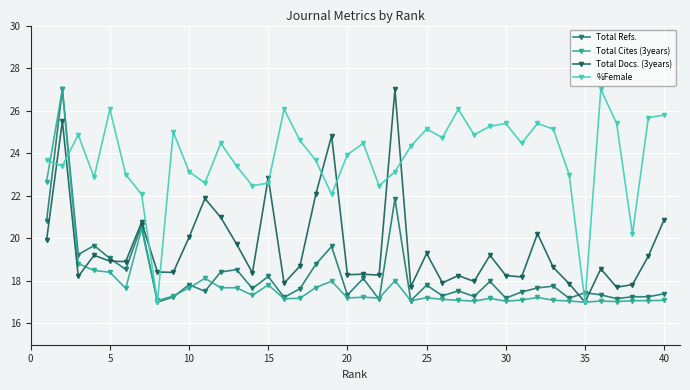

Reading left to right, what are all the values shown in this chart?

Total Refs.: 20.8	27.0	19.2	19.7	19.1	18.5	20.6	17.0	17.2	17.8	17.5	18.4	18.5	17.6	18.2	17.2	17.6	18.8	19.6	17.3	18.1	17.1	21.9	17.1	17.8	17.3	17.5	17.3	18.0	17.2	17.5	17.7	17.8	17.2	17.4	17.3	17.2	17.3	17.3	17.4
Total Cites (3years): 22.7	27.0	18.8	18.5	18.4	17.6	20.4	17.1	17.3	17.7	18.1	17.7	17.7	17.3	17.8	17.2	17.2	17.7	18.0	17.2	17.2	17.2	18.0	17.1	17.2	17.1	17.1	17.0	17.2	17.0	17.1	17.2	17.1	17.1	17.0	17.1	17.0	17.1	17.1	17.1
Total Docs. (3years): 19.9	25.5	18.2	19.2	18.9	18.9	20.8	18.4	18.4	20.1	21.9	21.0	19.7	18.4	22.8	17.9	18.7	22.1	24.8	18.3	18.3	18.3	27.0	17.7	19.3	17.9	18.2	18.0	19.2	18.2	18.2	20.2	18.6	17.9	17.0	18.6	17.7	17.8	19.2	20.9
%Female: 23.7	23.4	24.9	22.9	26.1	23.0	22.1	17.0	25.0	23.1	22.6	24.5	23.4	22.5	22.6	26.1	24.6	23.7	22.1	23.9	24.5	22.5	23.1	24.3	25.1	24.7	26.1	24.9	25.3	25.4	24.5	25.4	25.1	23.0	17.0	27.0	25.4	20.2	25.7	25.8